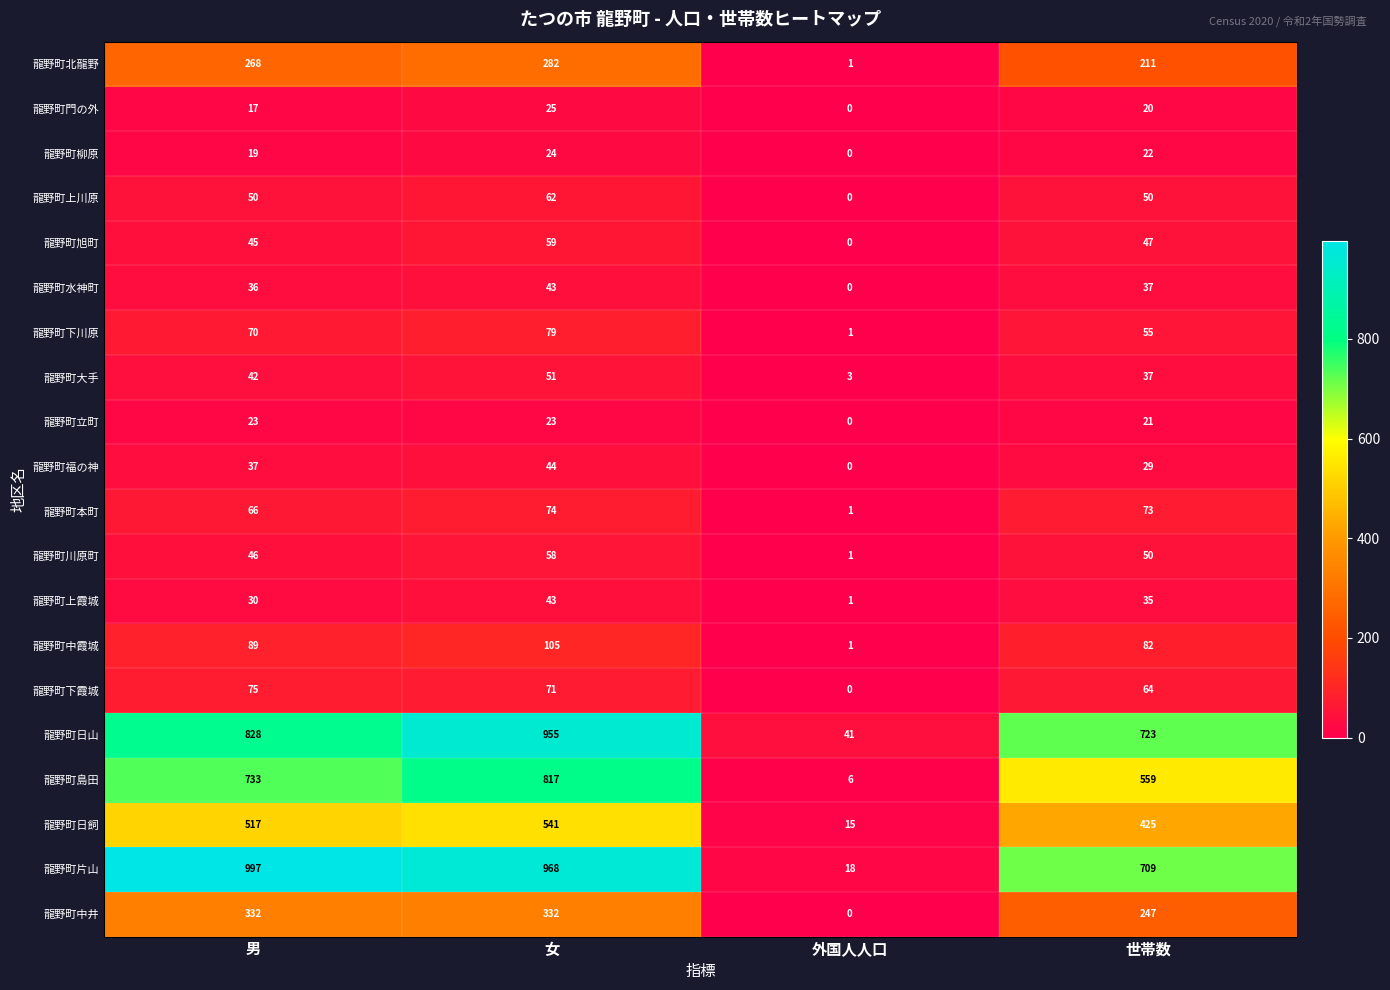

What is the difference between the maximum and second lowest values in the 龍野町下川原 series?

24